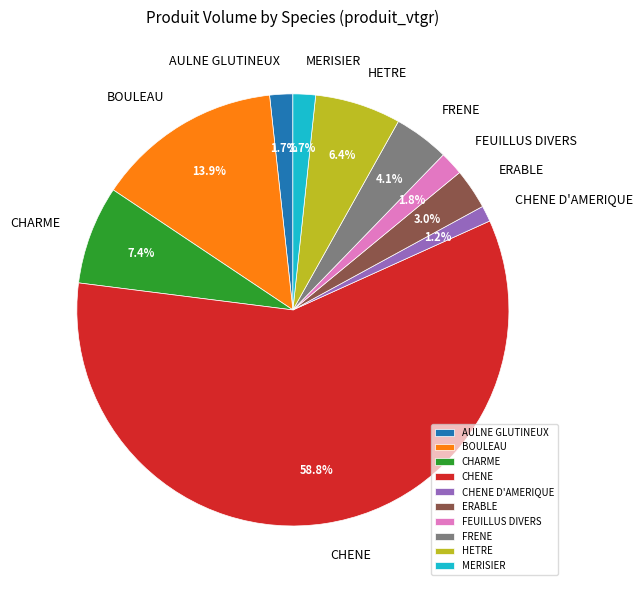

To the nearest percent, what is the difference between the CHARME and ERABLE slice percentages?

4%